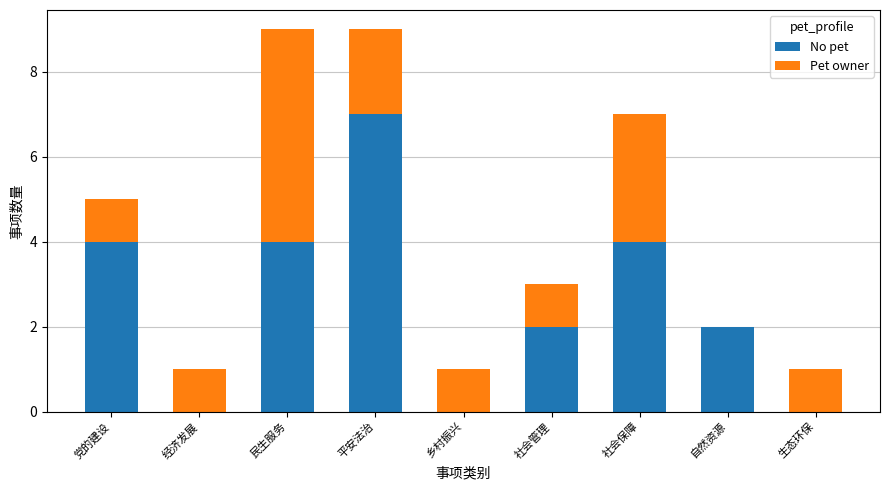

Does the chart contain stacked bars?

Yes